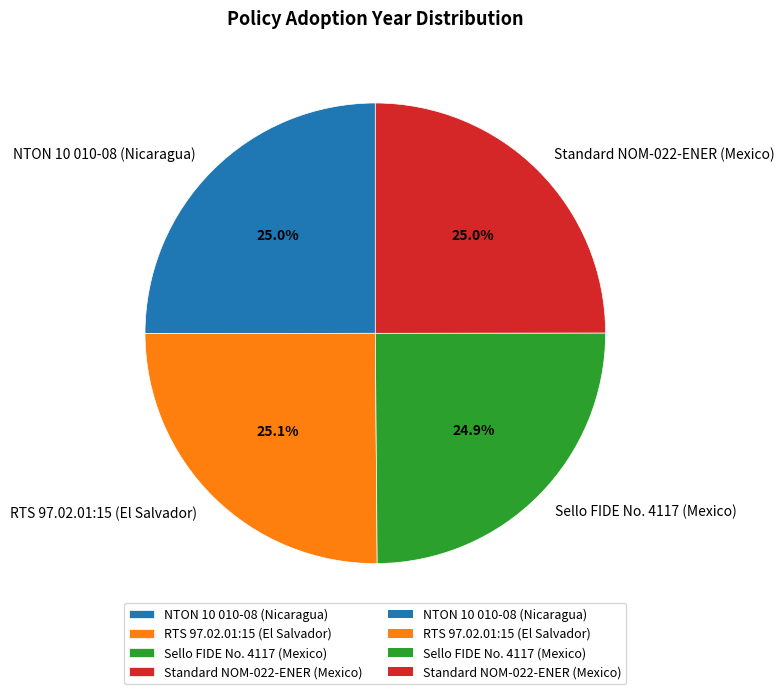

Combined, what portion of the pie is NTON 10 010-08 (Nicaragua) and Standard NOM-022-ENER (Mexico)?

50.0%